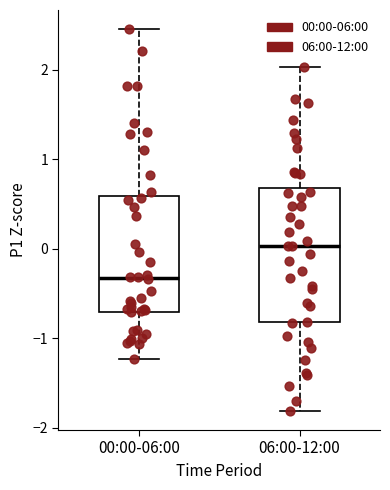

Which box has the highest median line?

06:00-12:00